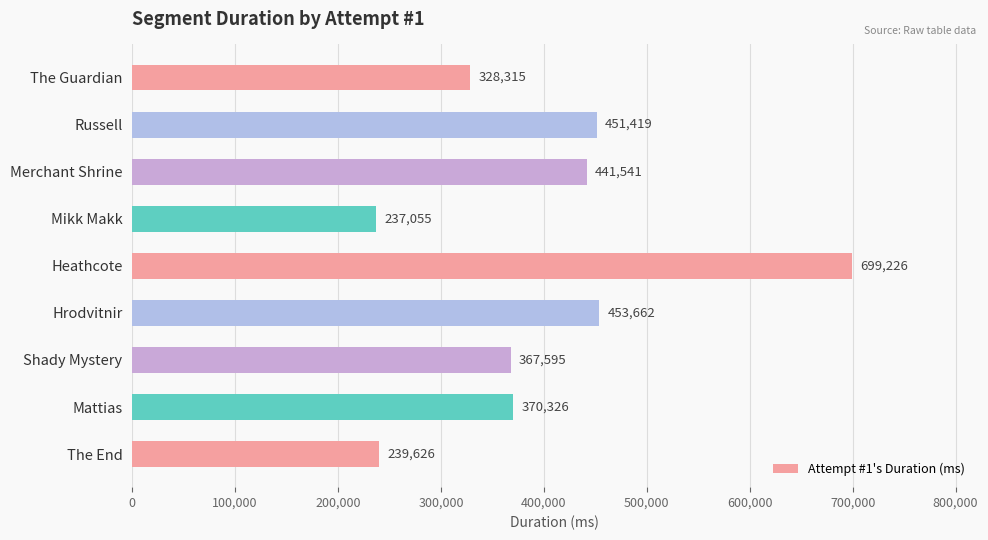

How many bars are there in total?

9